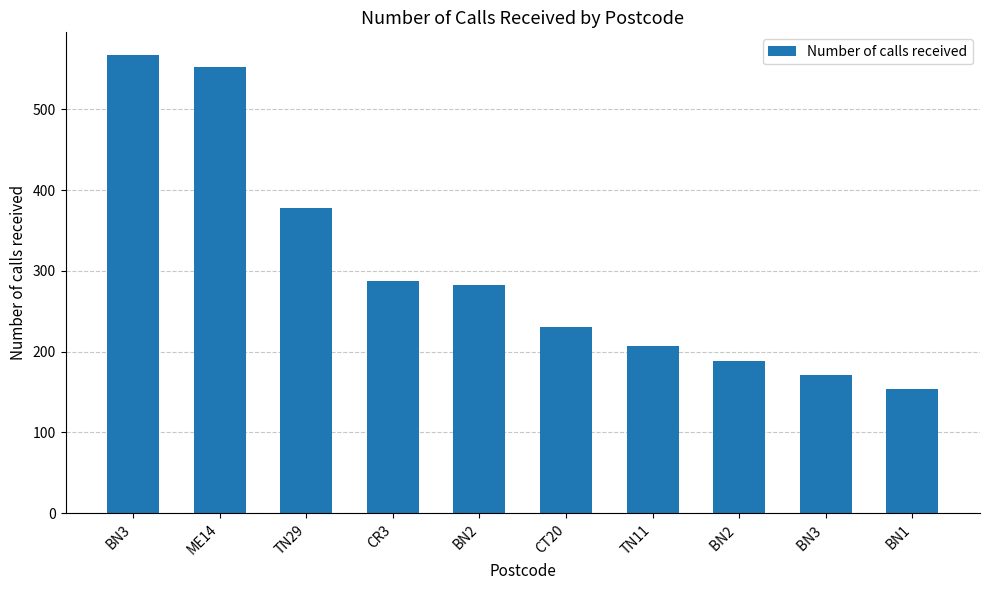

Rank the categories by value from highest to lowest.

BN3, ME14, TN29, CR3, BN2, CT20, TN11, BN2 , BN3 , BN1